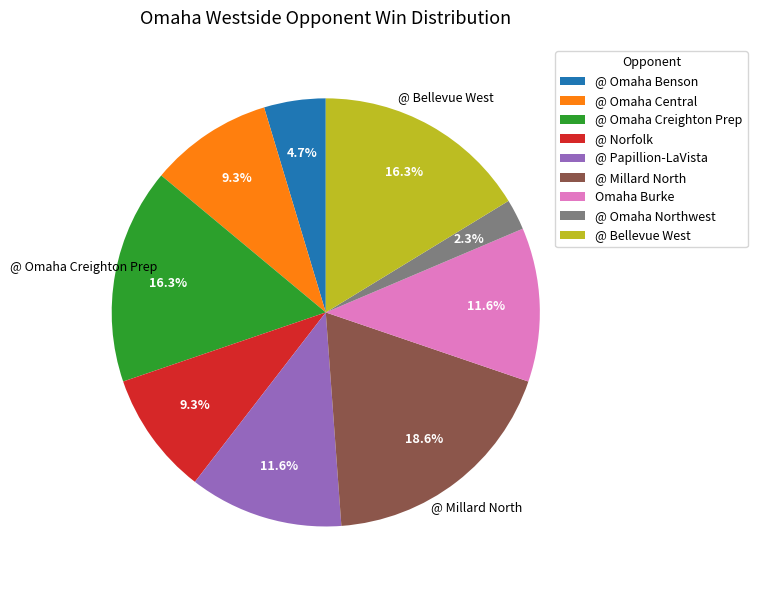

Approximately how many times larger is the value at @ Bellevue West compared to @ Millard North?

0.9